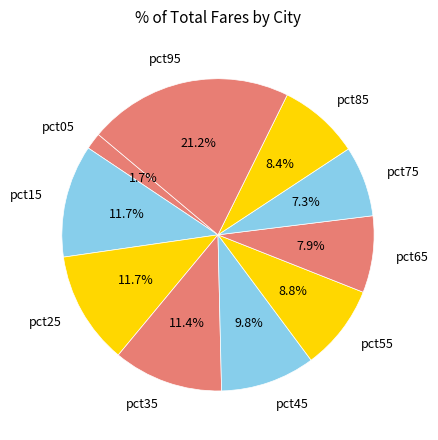

Between pct55 and pct75, which is larger?

pct55